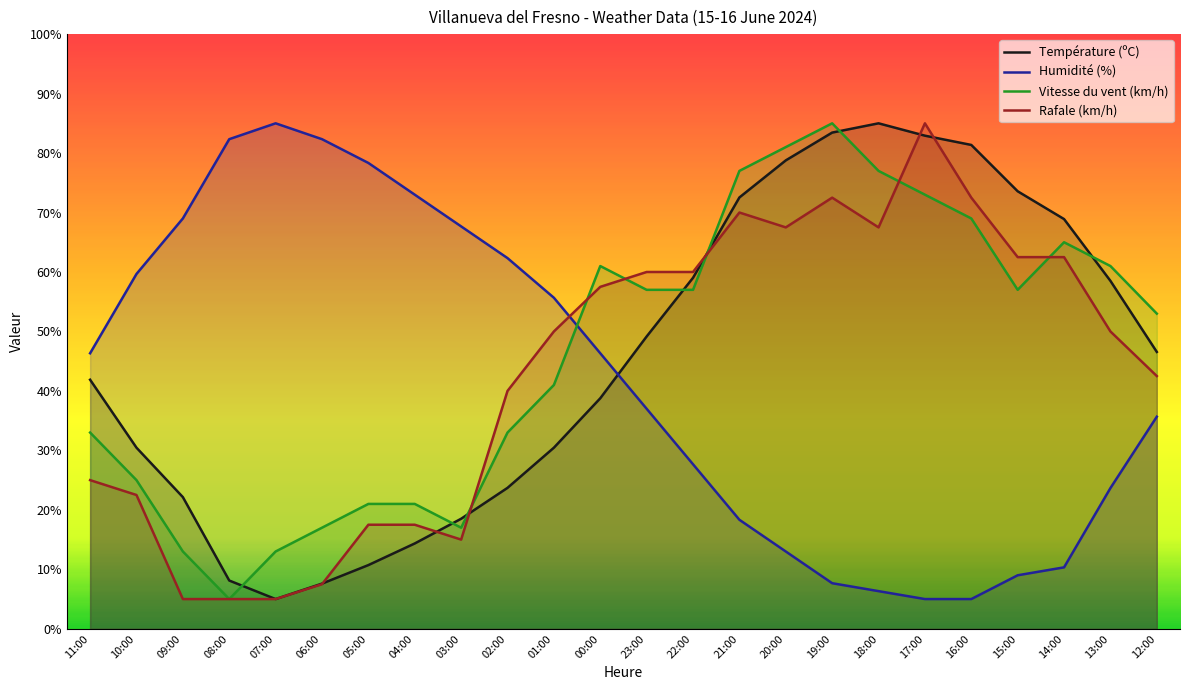

At how many categories does at least one series exceed 33?

24